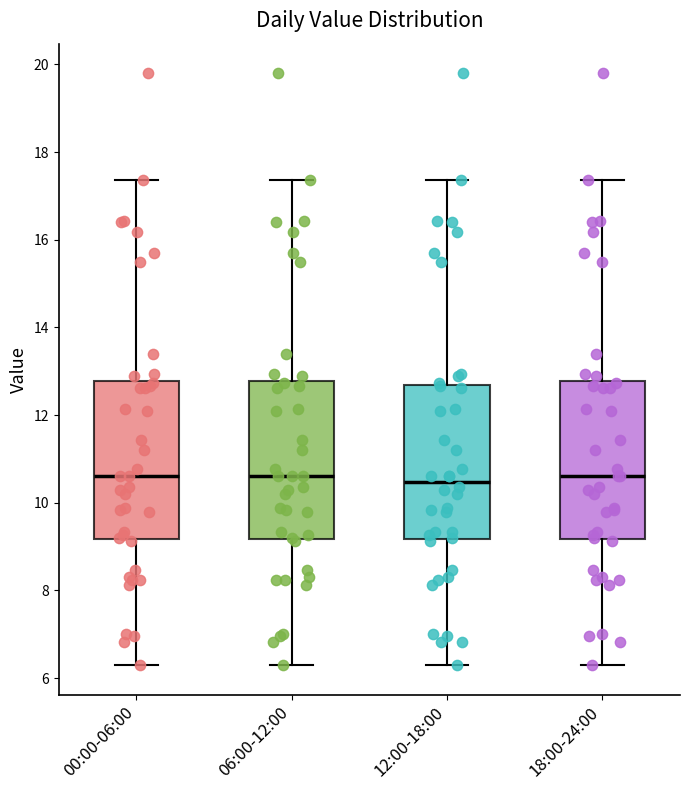

Reading left to right, transcribe this box plot: for each box, give where its median line is, the range the box spans, and where its two whiskers end, as read against the y-axis. The values are not printed on the chart, so give them approximately, as read against the axis.

00:00-06:00: median 10.6, box 9.2 to 12.8, whiskers 6.4 to 17.4
06:00-12:00: median 10.6, box 9.2 to 12.8, whiskers 6.4 to 17.4
12:00-18:00: median 10.4, box 9.2 to 12.6, whiskers 6.4 to 17.4
18:00-24:00: median 10.6, box 9.2 to 12.8, whiskers 6.4 to 17.4